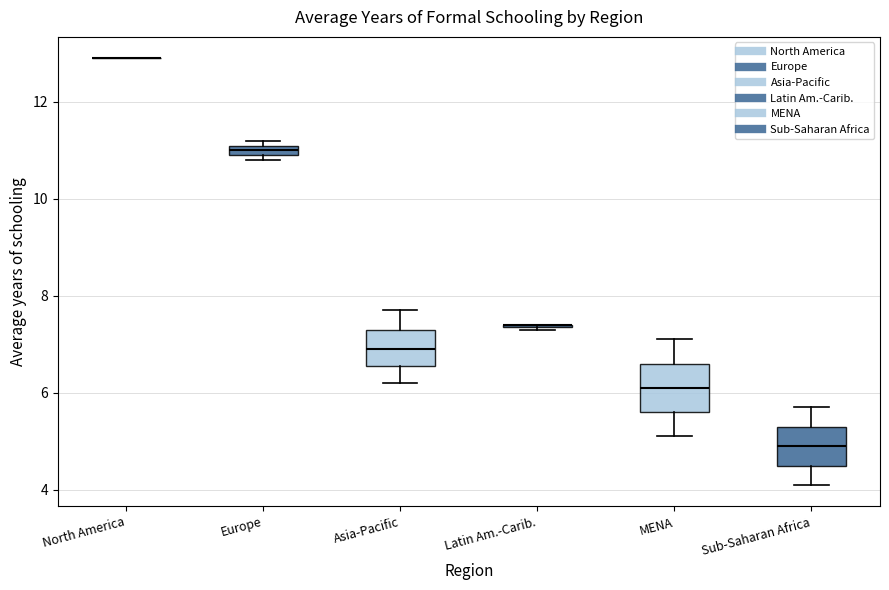

Where is the lower edge of the box for MENA on the y-axis? The values are not printed on the chart, so give them approximately, as read against the axis.

5.6